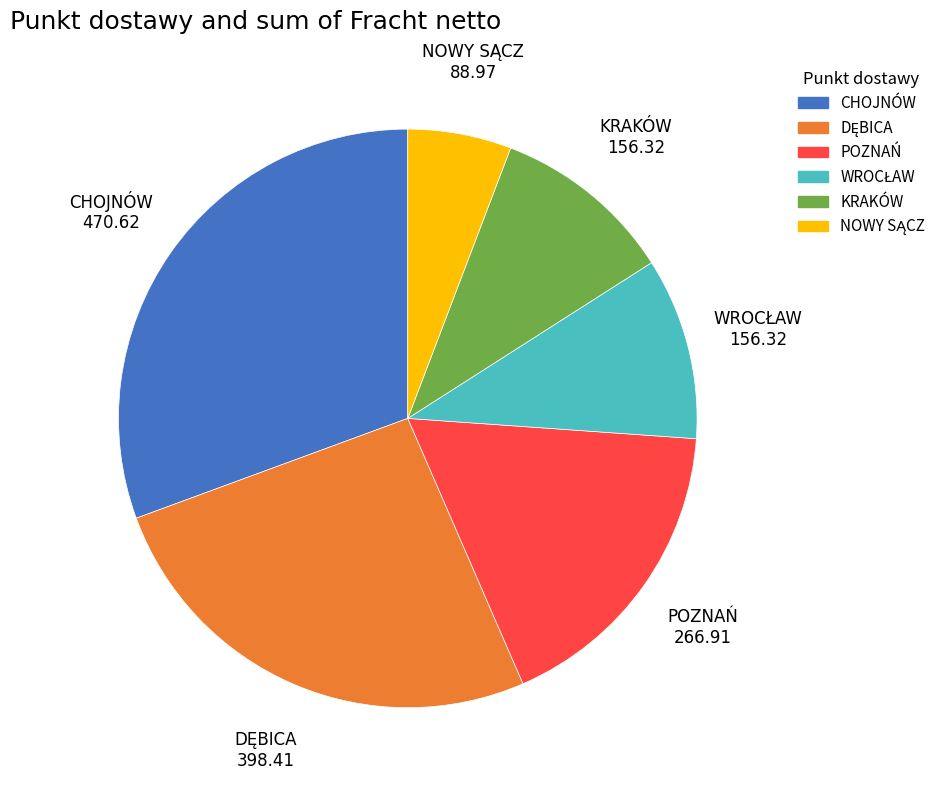

What is the ratio of the value at KRAKÓW to the value at CHOJNÓW?

0.3